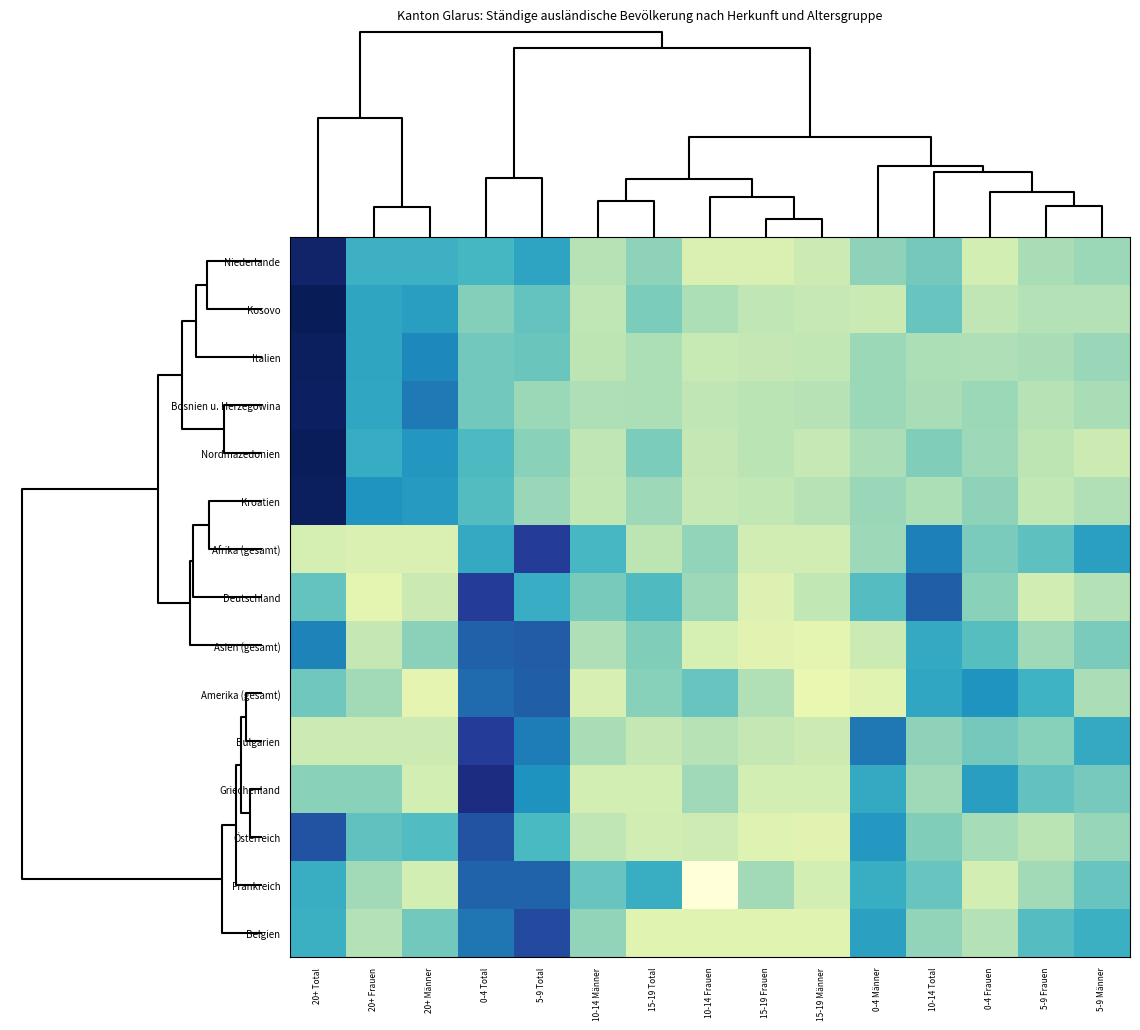

What is the maximum value shown in the chart?

3.1